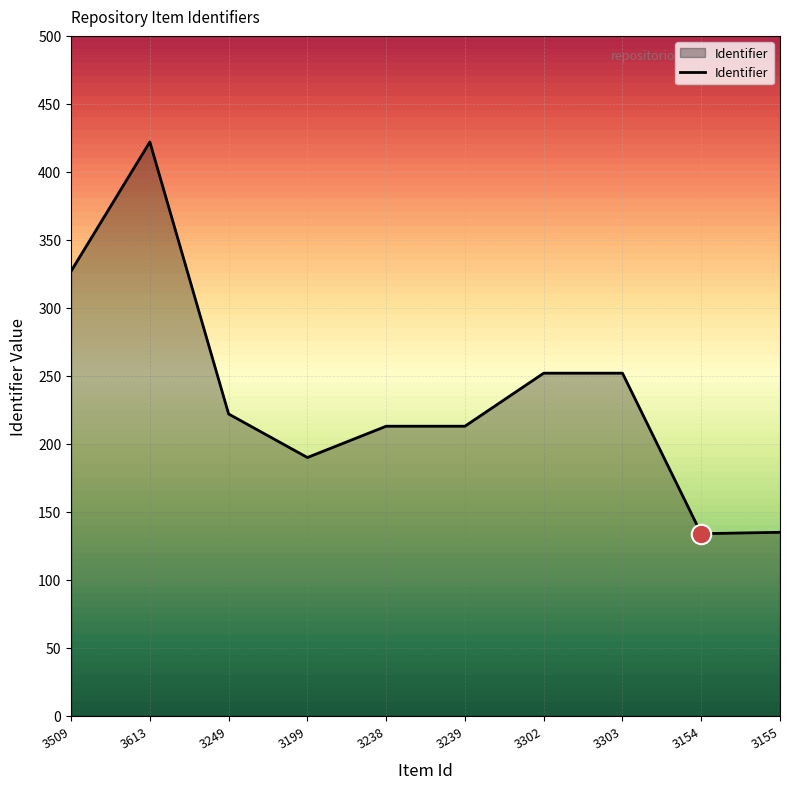

What is the difference between the maximum and minimum values?

288